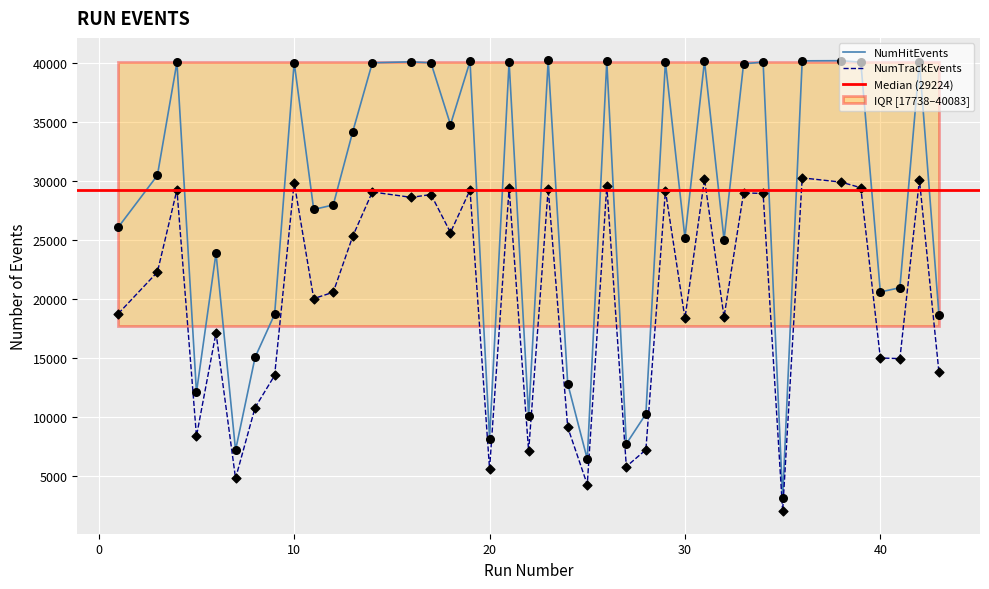

Which series has the largest Y range (max minus min)?

NumHitEvents